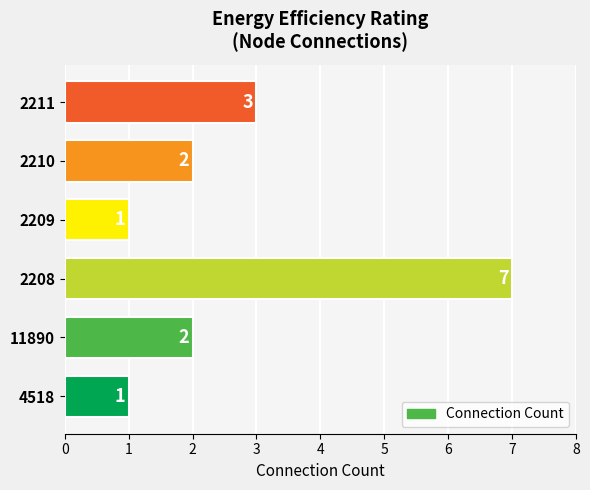

What is the average value?

3